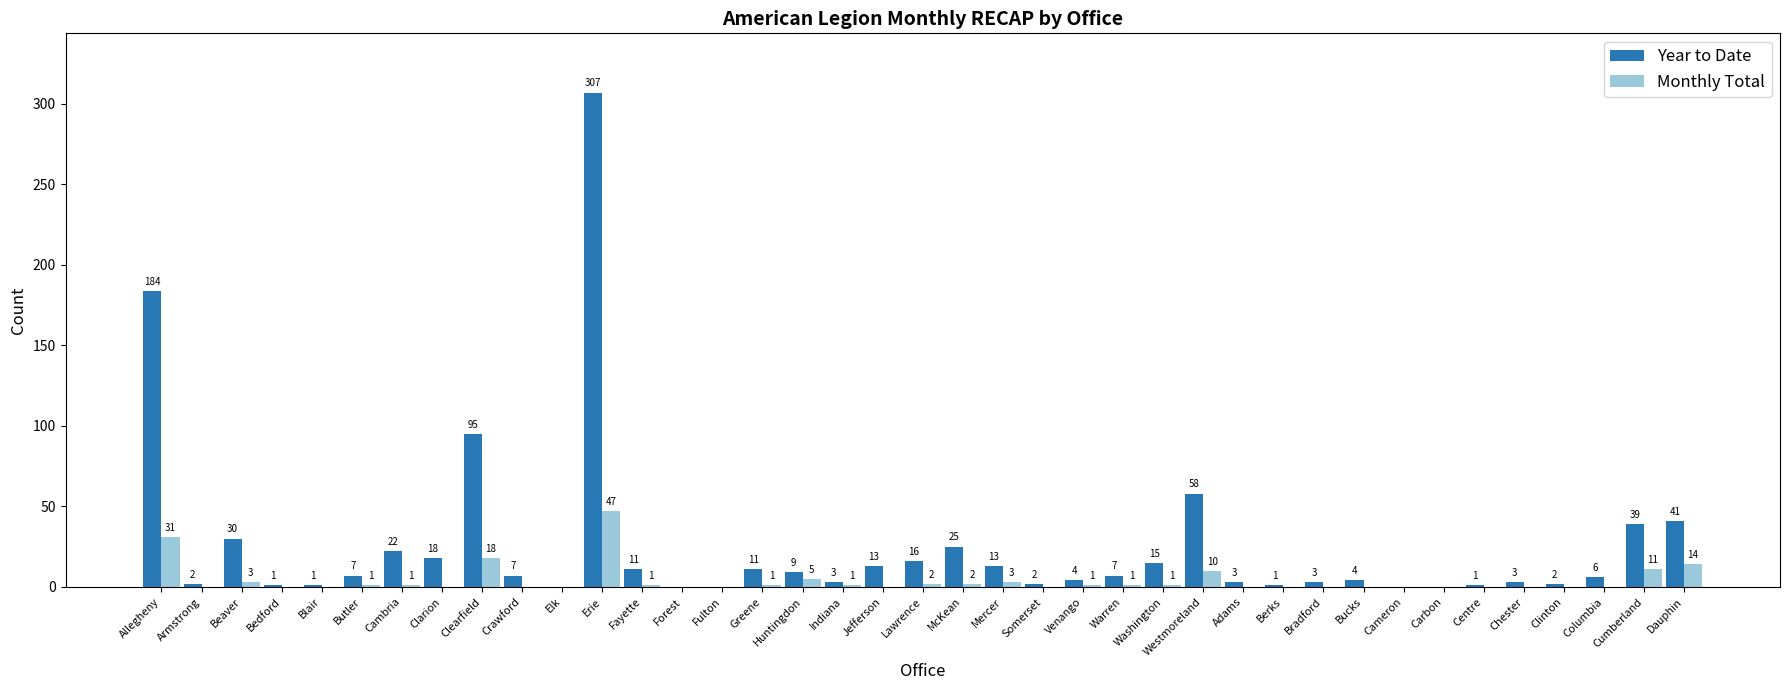

True or false: Year to Date has a value of 307 at Erie.

True